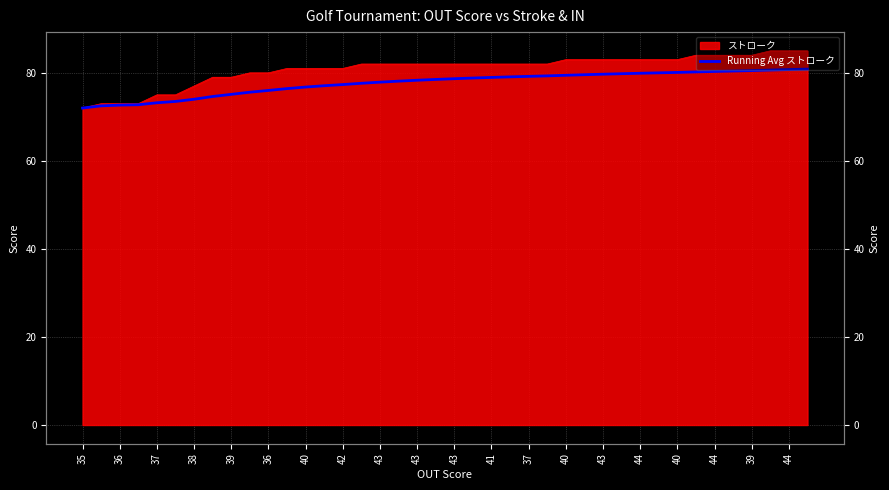

Which label corresponds to the largest value in the chart?

39